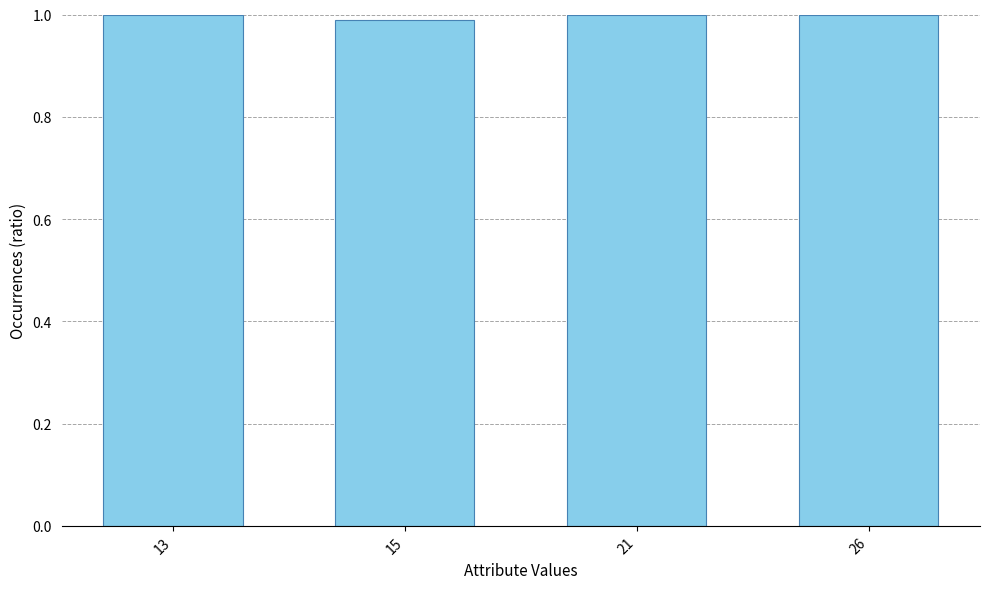

At which label is the value closest to 0?

15